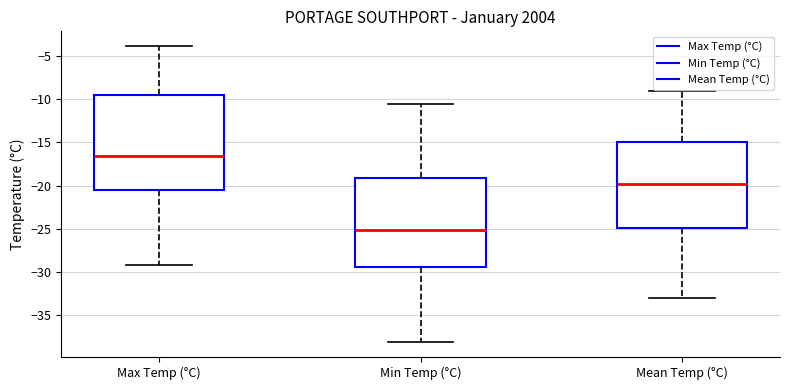

Which box is the tallest, from its lower edge to its upper edge?

Max Temp (°C)